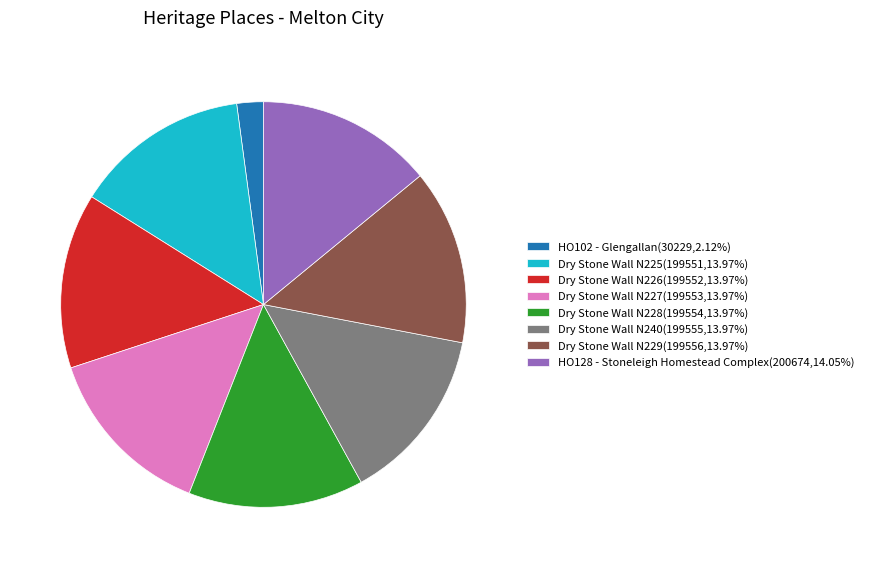

Combined, do Dry Stone Wall N226(199552,13.97%) and Dry Stone Wall N228(199554,13.97%) account for over 50%?

No